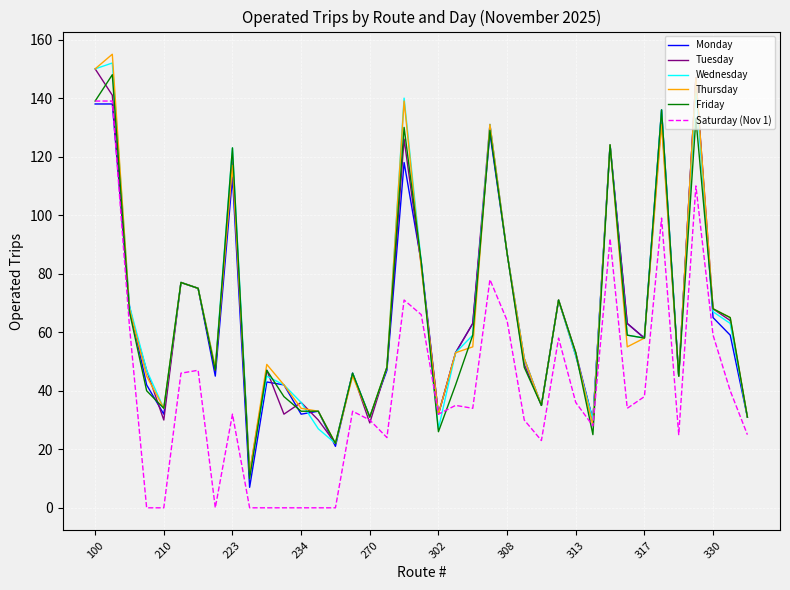

What is the maximum value for Monday?

147